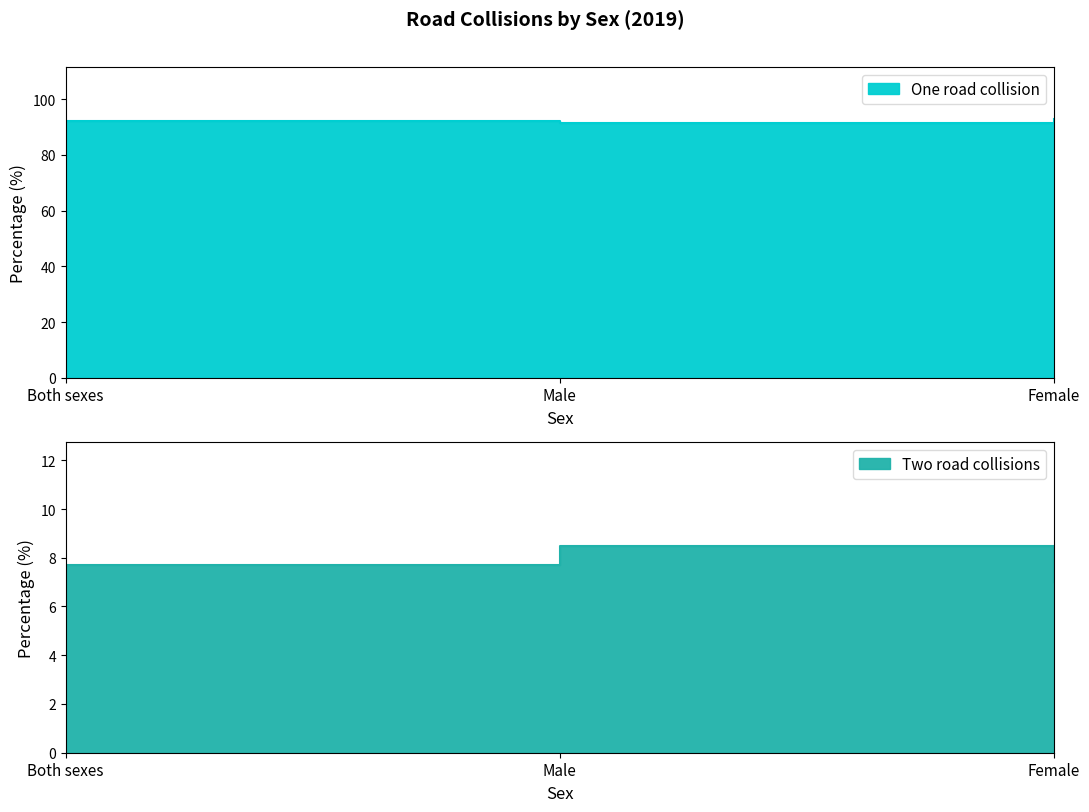

What is the label of the 3rd point from the right?

Both sexes